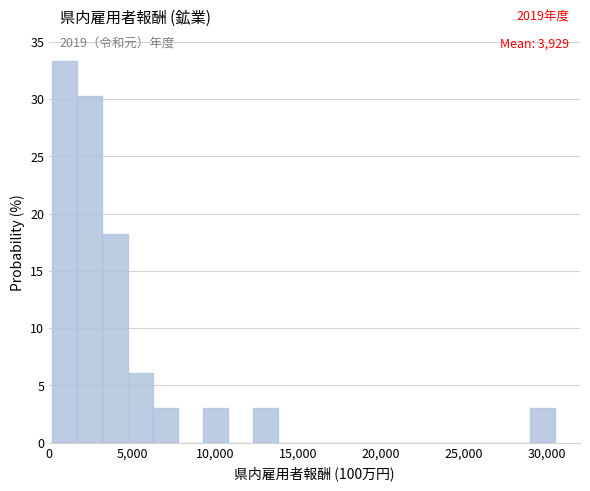

Around what value on the x-axis is the tallest bar? Give the approximate position of its centre, as read against the axis.

1000